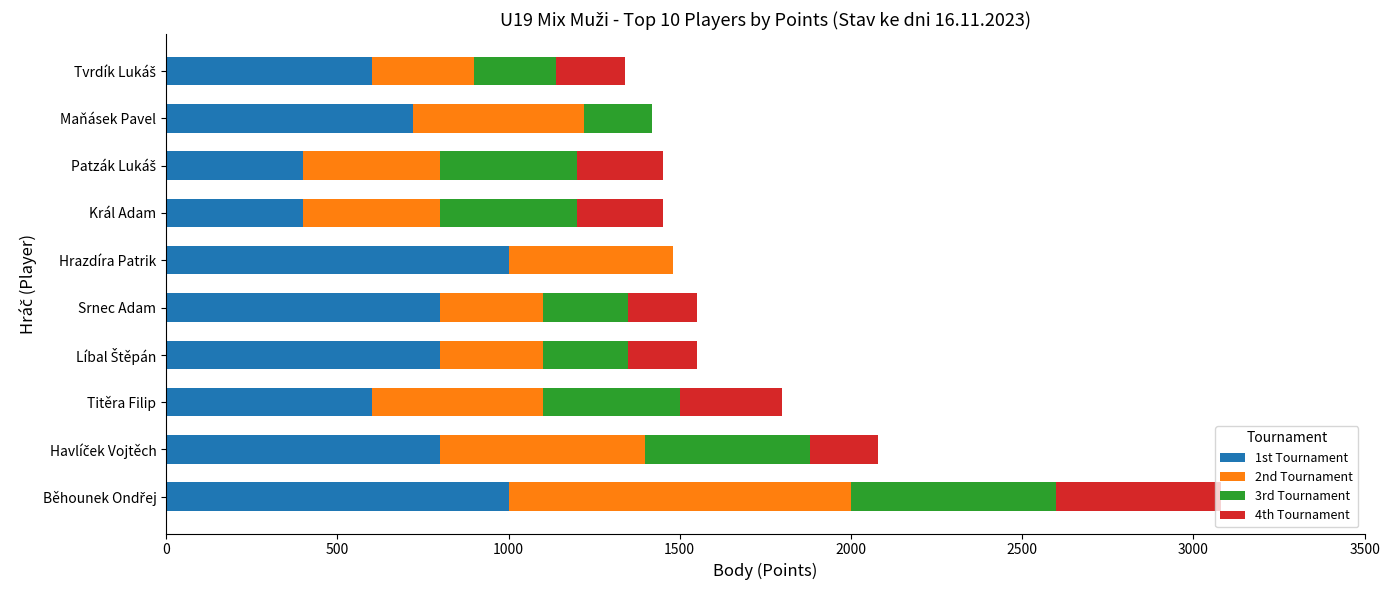

What is the total value across all series at Hrazdíra Patrik?

1480